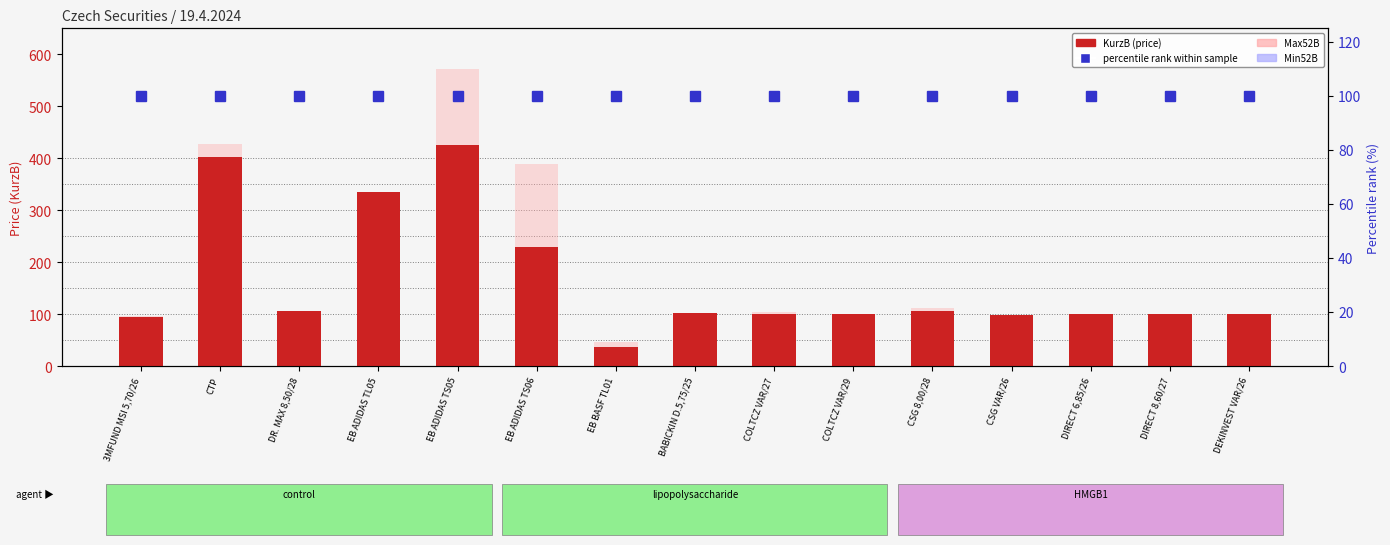

List the labels in order of KurzB (price) value, largest first.

EB ADIDAS TS05, CTP, EB ADIDAS TL05, EB ADIDAS TS06, DR. MAX 8,50/28, CSG 8,00/28, BABICKIN D.5,75/25, COLTCZ VAR/27, COLTCZ VAR/29, DIRECT 6,85/26, DIRECT 8,60/27, DEKINVEST VAR/26, CSG VAR/26, 3MFUND MSI 5,70/26, EB BASF TL01